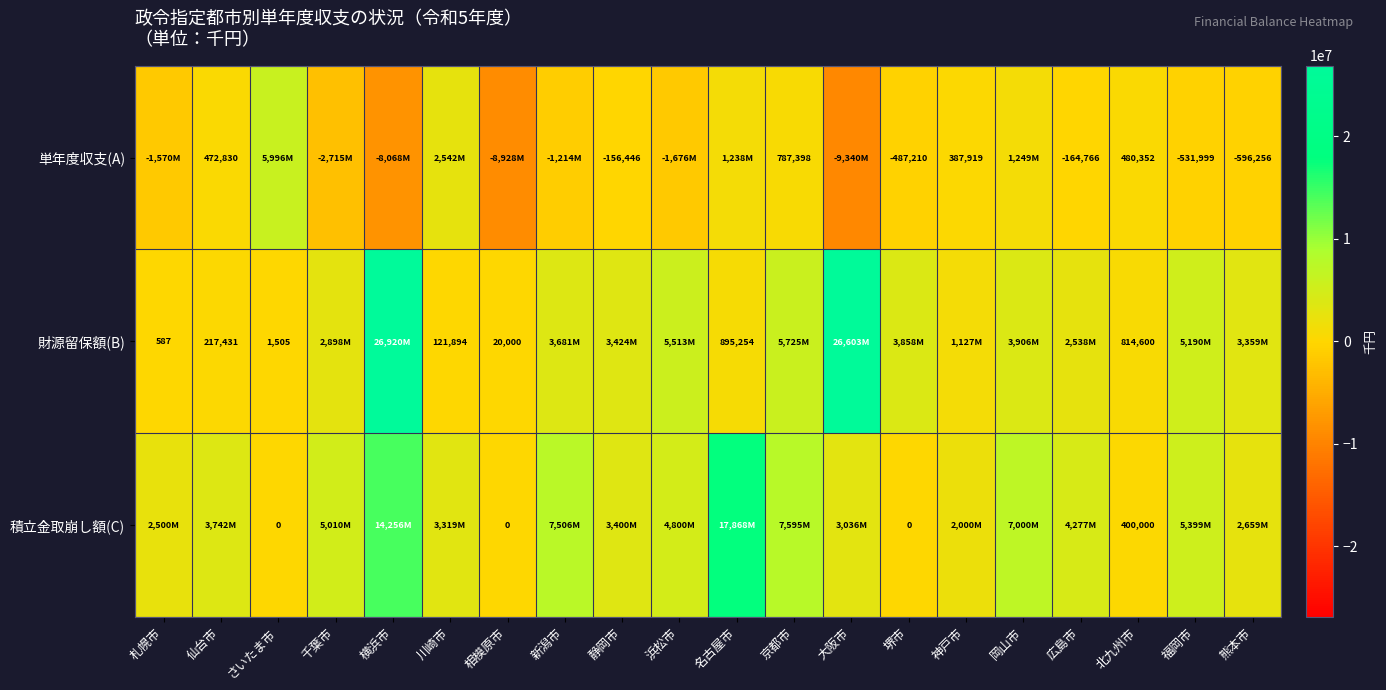

The 単年度収支(A) series shows -845512 at 堺市. True or false?

False